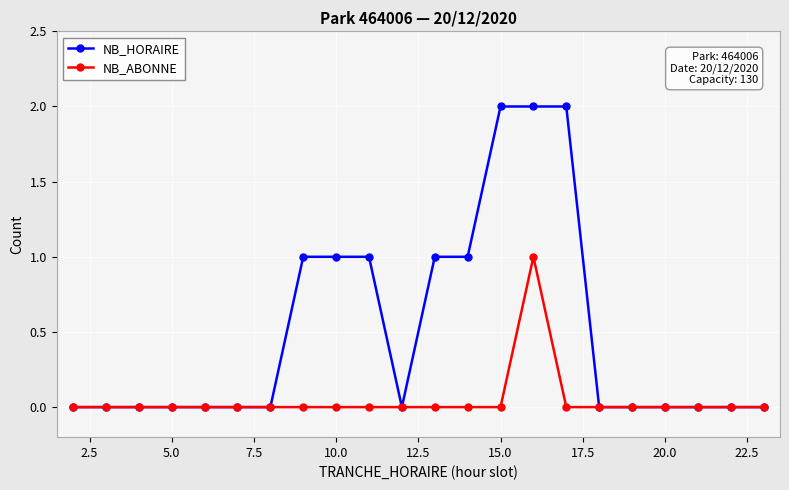

What are all the series names shown in the legend?

NB_HORAIRE, NB_ABONNE